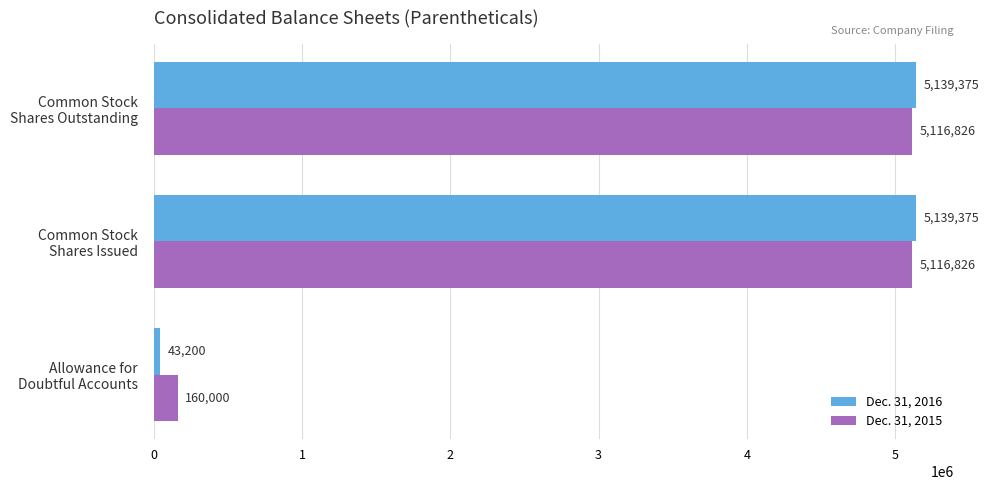

Which series has the largest total across all categories?

Dec. 31, 2015